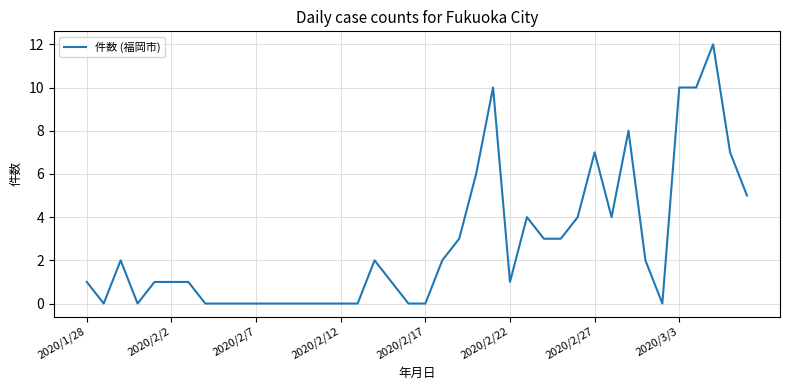

What is the maximum value shown in the chart?

12